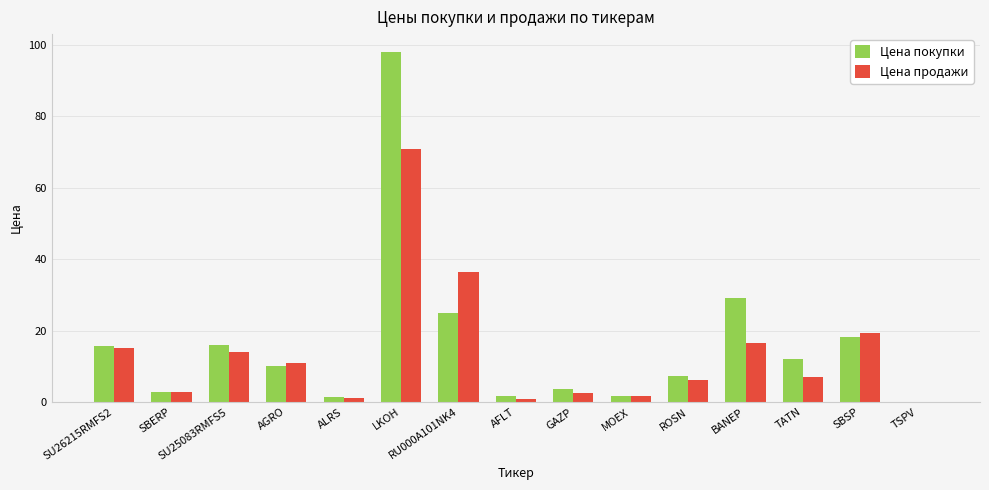

How many categories are shown in the chart?

15